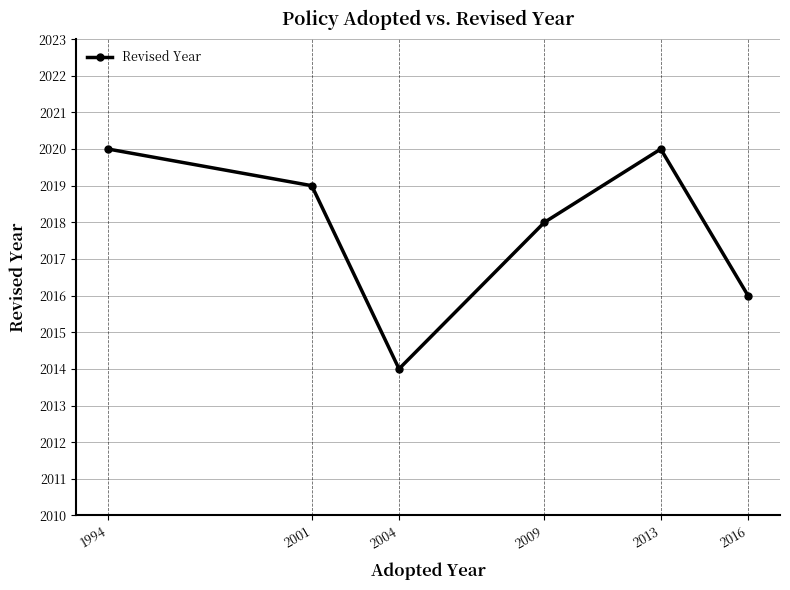

Reading left to right, list all the values displayed in this chart.

2020	2019	2014	2018	2020	2016